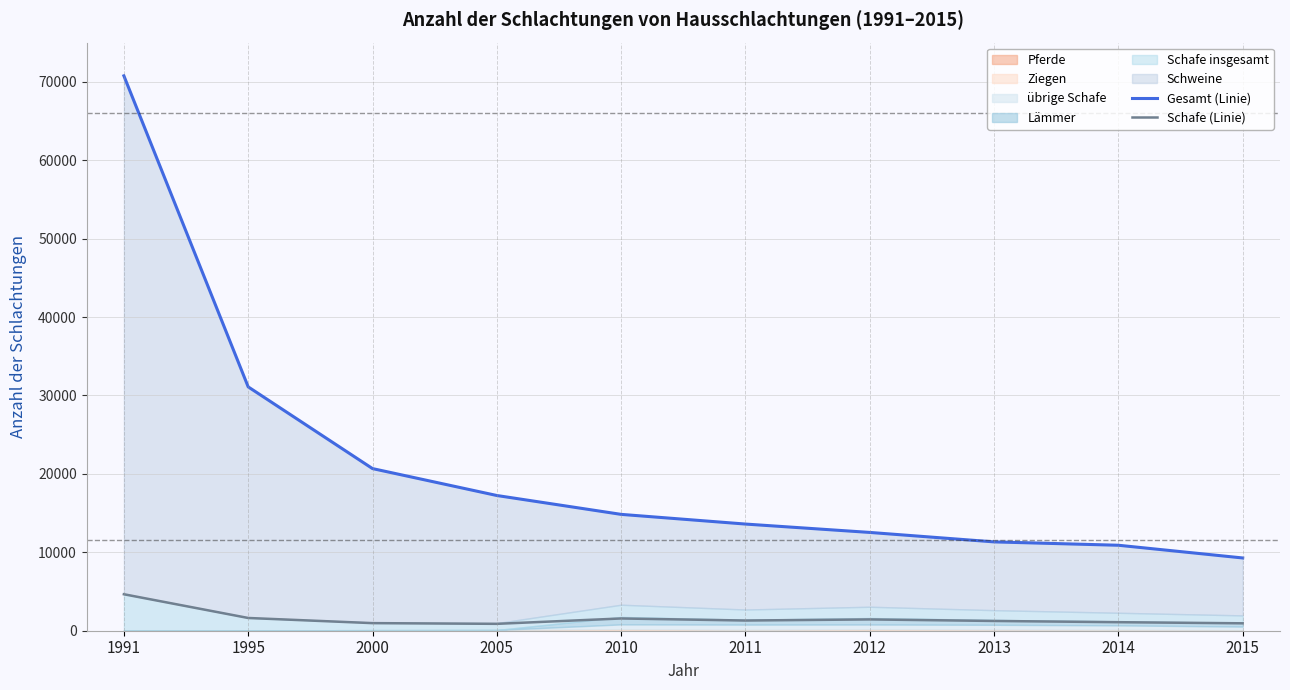

True or false: Gesamt (Linie) and Schafe (Linie) intersect in this chart.

False